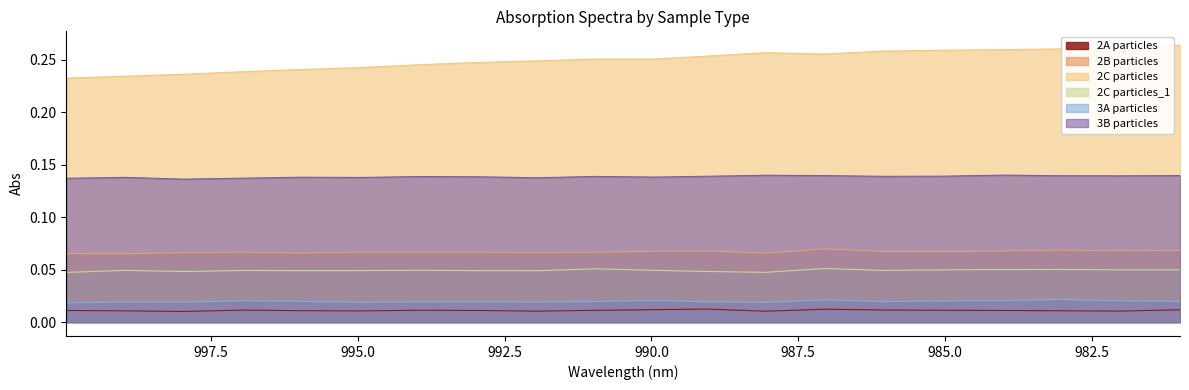

Reading left to right, what are all the values shown in this chart?

2A particles: 0.0	0.0	0.0	0.0	0.0	0.0	0.0	0.0	0.0	0.0	0.0	0.0	0.0	0.0	0.0	0.0	0.0	0.0	0.0	0.0
2B particles: 0.1	0.1	0.1	0.1	0.1	0.1	0.1	0.1	0.1	0.1	0.1	0.1	0.1	0.1	0.1	0.1	0.1	0.1	0.1	0.1
2C particles: 0.2	0.2	0.2	0.2	0.2	0.2	0.2	0.2	0.2	0.3	0.3	0.3	0.3	0.3	0.3	0.3	0.3	0.3	0.3	0.3
2C particles_1: 0.0	0.0	0.0	0.0	0.0	0.0	0.0	0.0	0.0	0.1	0.0	0.0	0.0	0.1	0.0	0.0	0.1	0.1	0.0	0.0
3A particles: 0.0	0.0	0.0	0.0	0.0	0.0	0.0	0.0	0.0	0.0	0.0	0.0	0.0	0.0	0.0	0.0	0.0	0.0	0.0	0.0
3B particles: 0.1	0.1	0.1	0.1	0.1	0.1	0.1	0.1	0.1	0.1	0.1	0.1	0.1	0.1	0.1	0.1	0.1	0.1	0.1	0.1